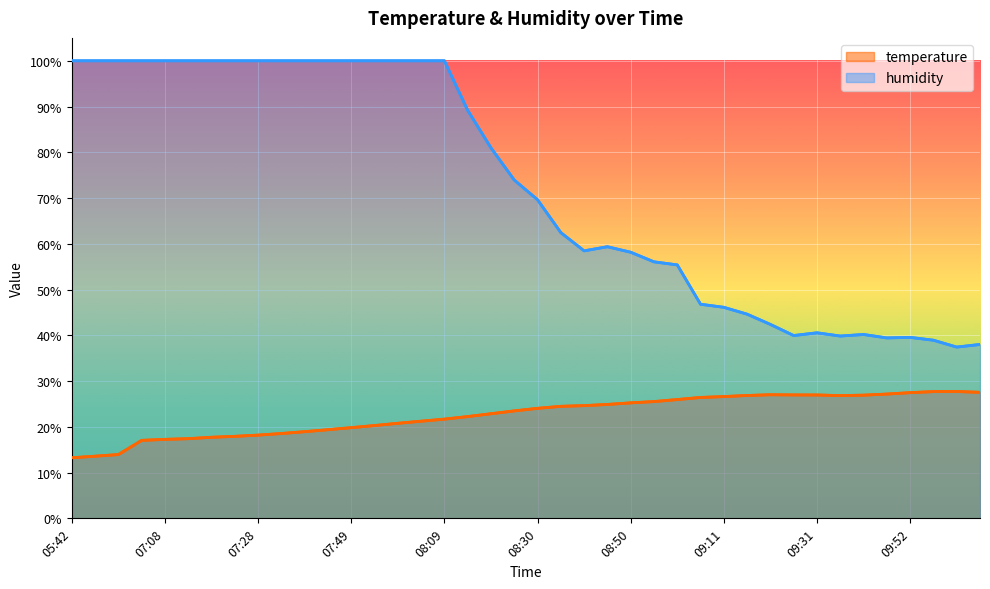

What is the sum of the humidity values at 26 and 37?

94.3